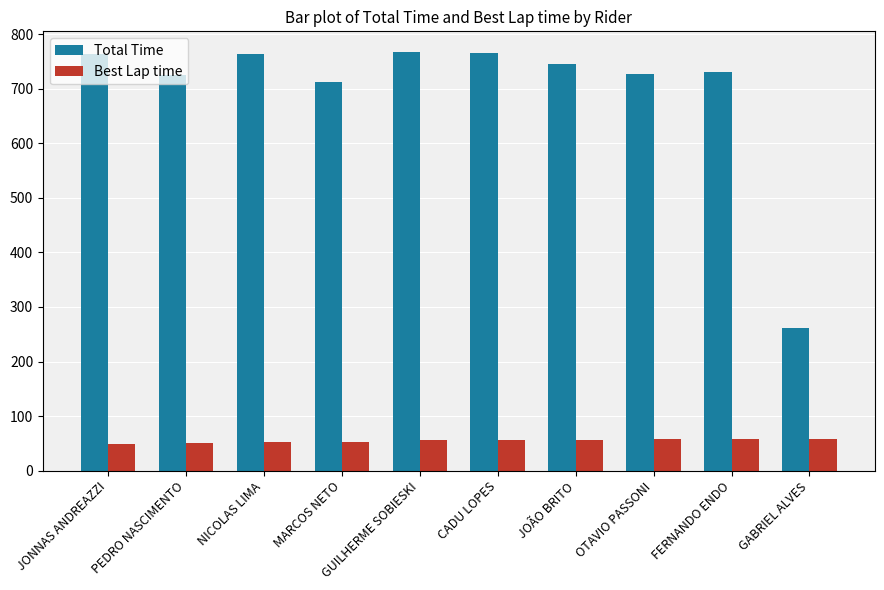

Rank the series by their maximum value, from highest to lowest.

Total Time, Best Lap time